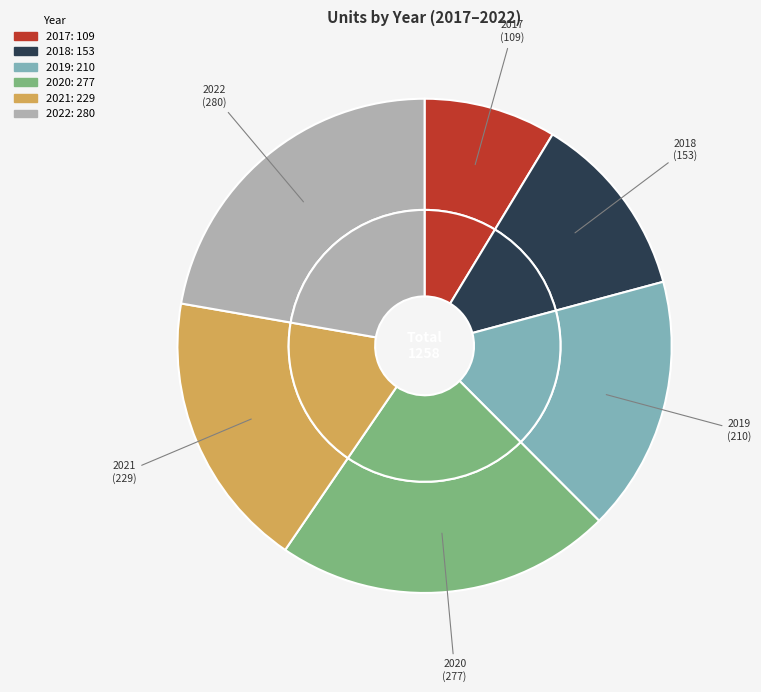

How many segments does this pie chart have?

6